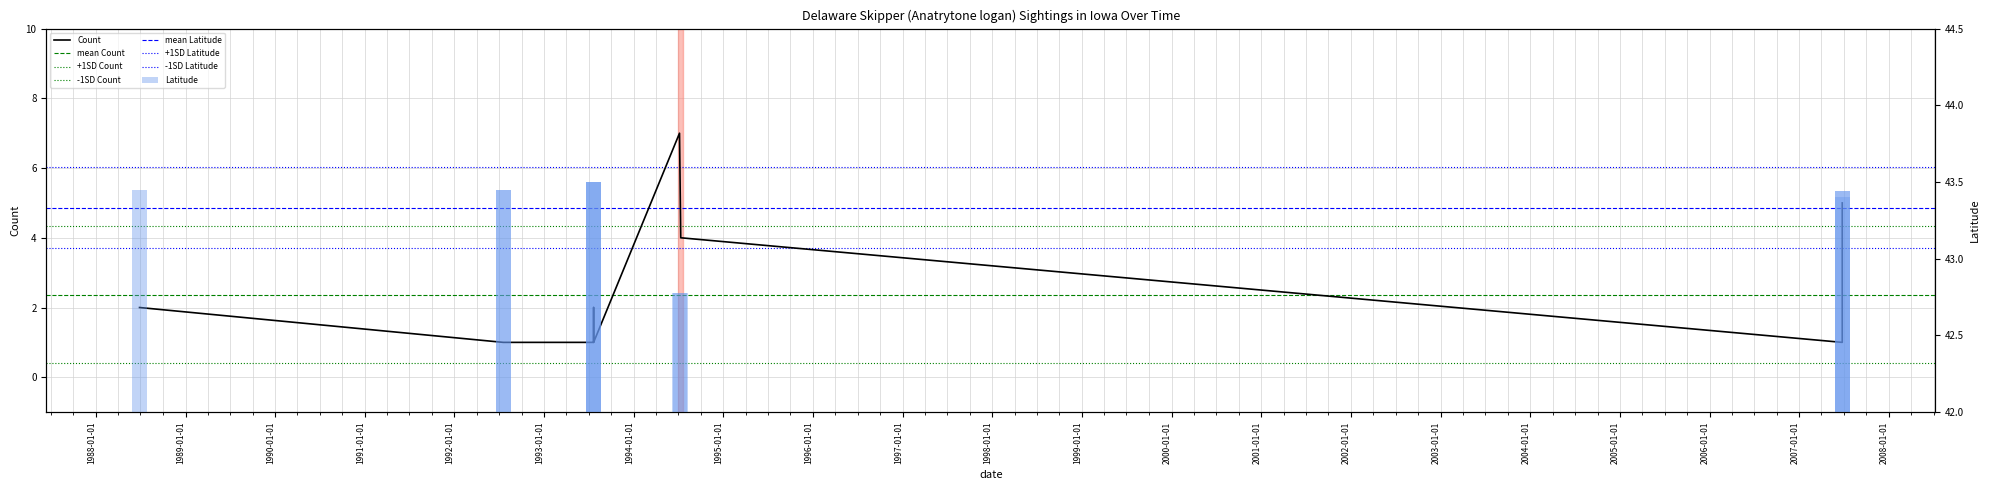

The value of Latitude at 1992-07-18 is 43.4. True or false?

True